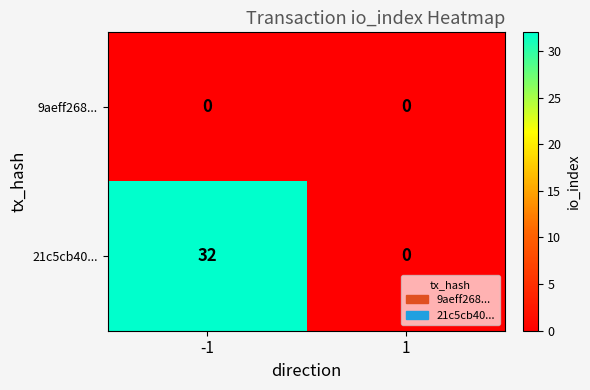

List the series in order of their peak value, highest first.

21c5cb40..., 9aeff268...